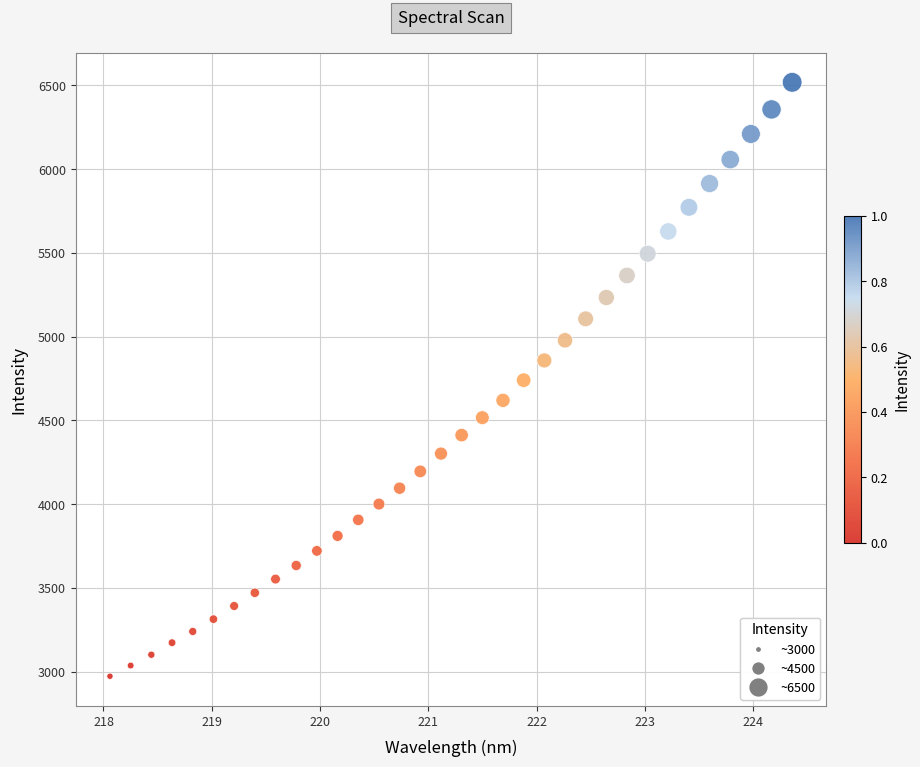

What is the range of Y values (max minus min)?

3546.5